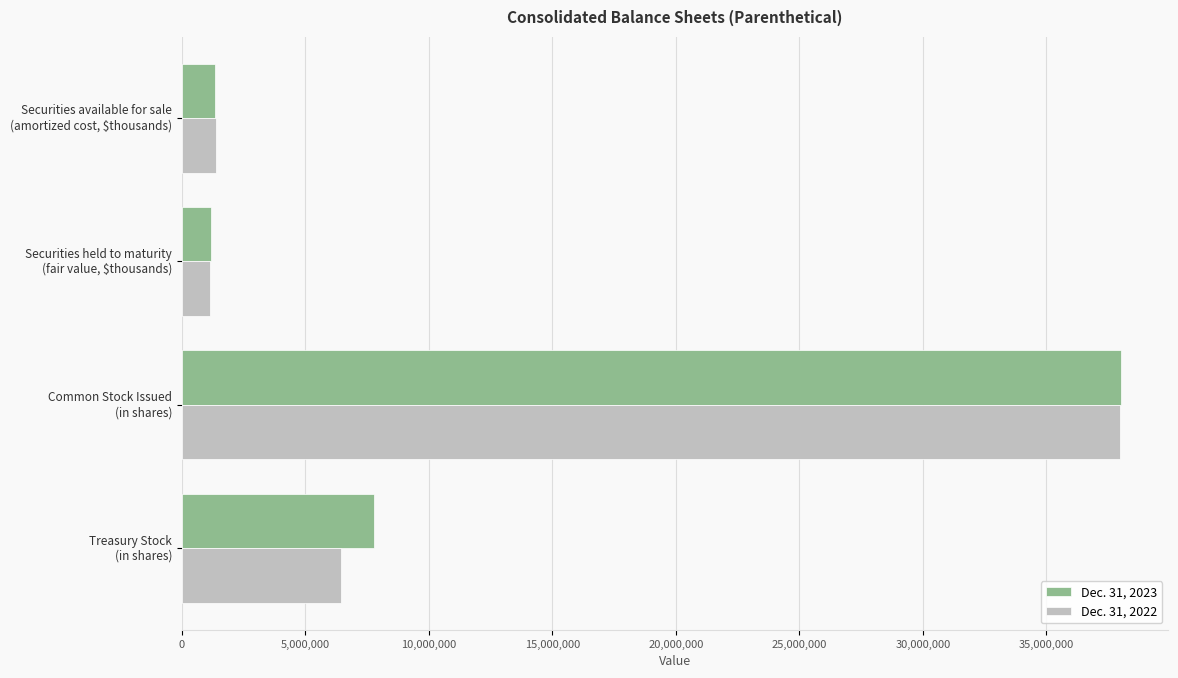

What is the difference between the maximum and second lowest values in the Dec. 31, 2022 series?

36612948